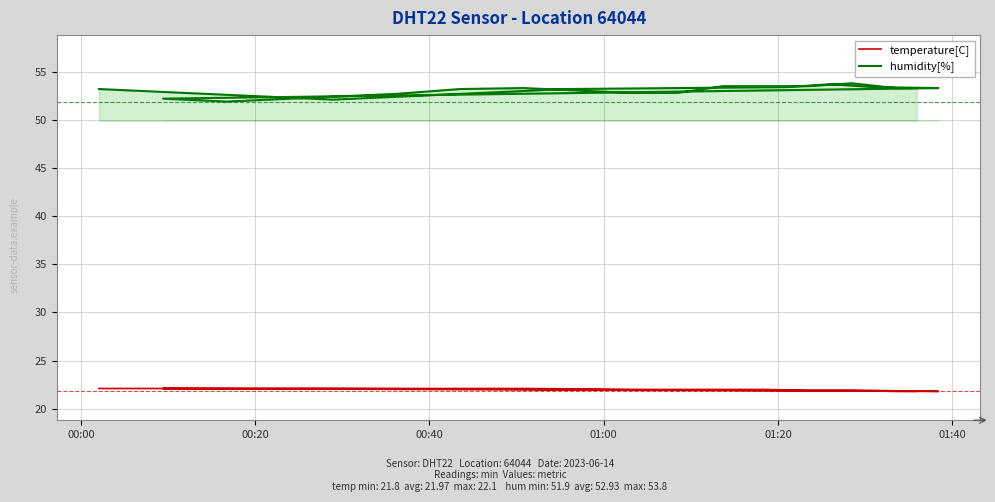

Where does the humidity[%] series first go above 53?

00:00